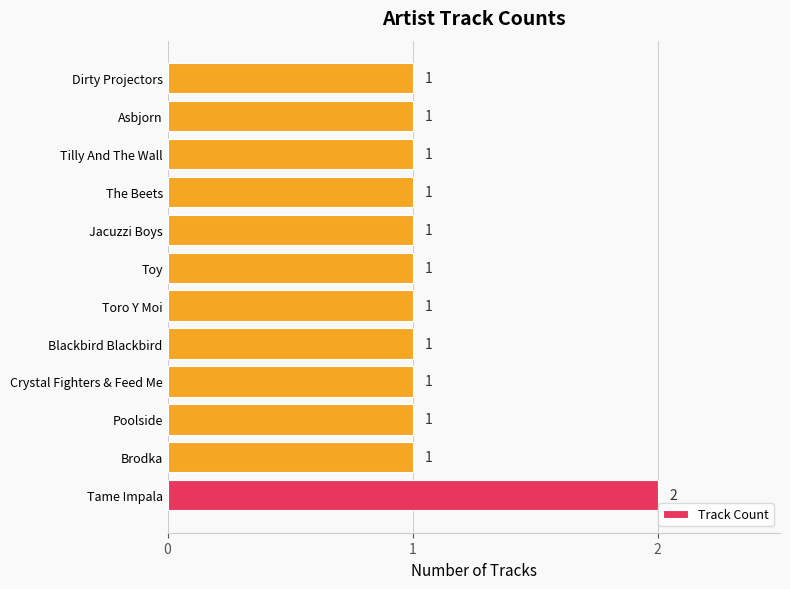

Reading bottom to top, what are all the values shown in this chart?

2	1	1	1	1	1	1	1	1	1	1	1